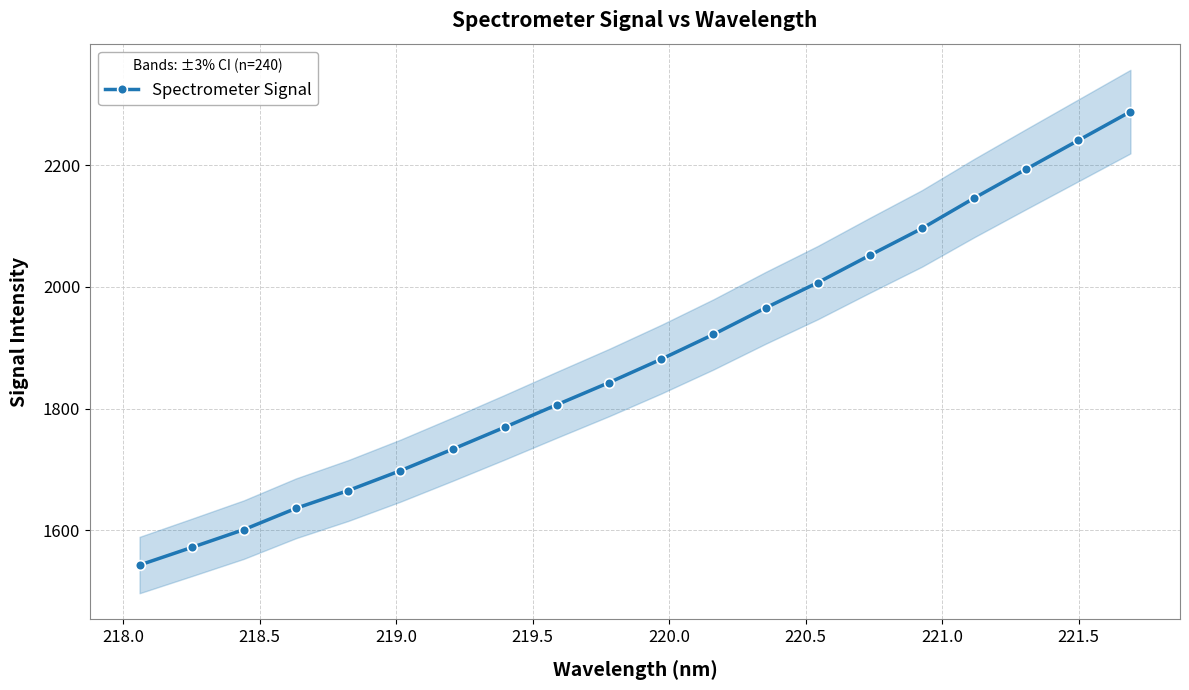

What is the value of the Spectrometer Signal point at the 10th from the left?

1842.9